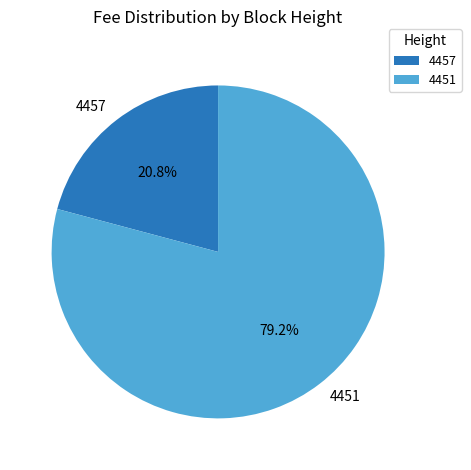

Which slice is the largest?

4451